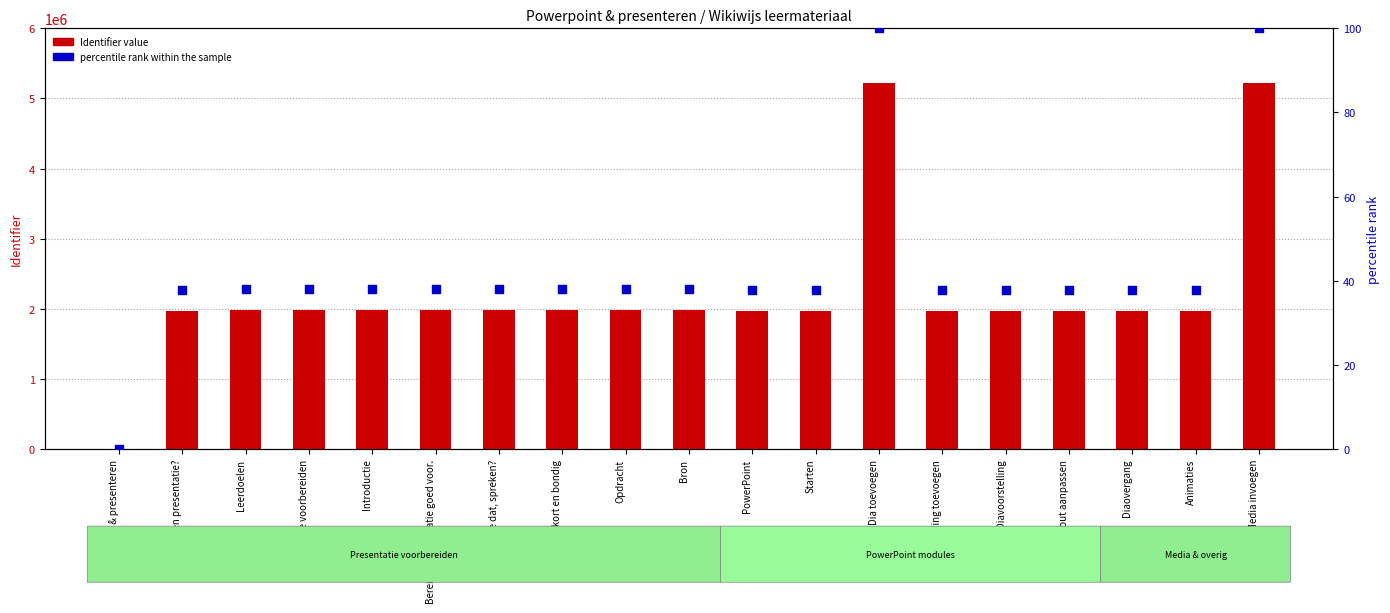

Which series contains the lowest Y value?

Identifier (count)